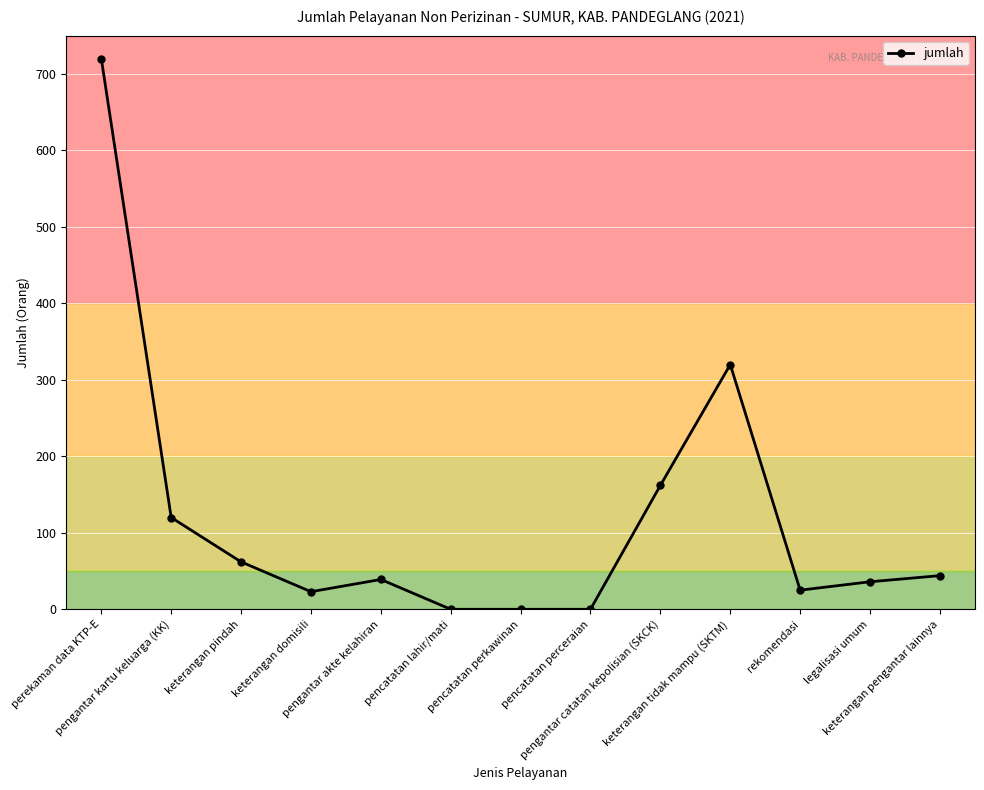

Is it true that the value at pencatatan perkawinan is 348?

False